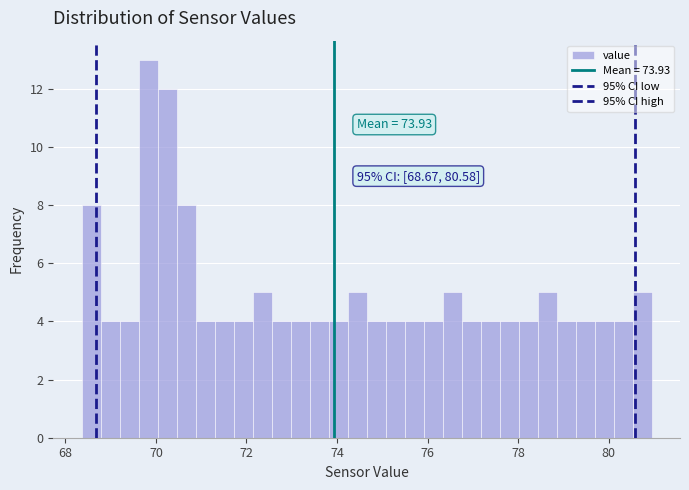

Around what value on the x-axis is the tallest bar? Give the approximate position of its centre, as read against the axis.

69.8